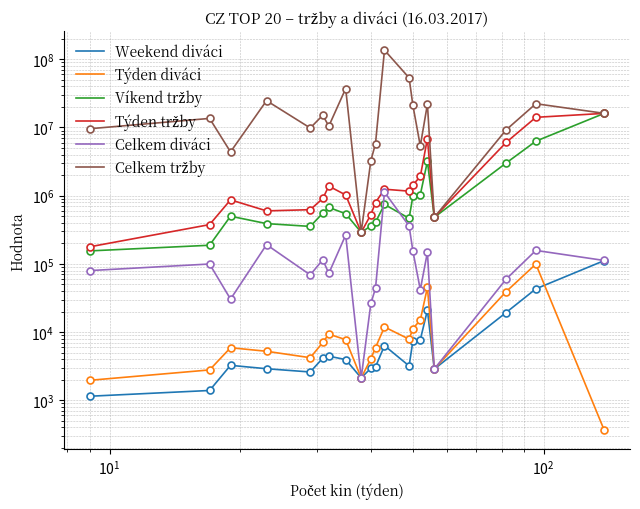

List the series in order of their peak value, highest first.

Celkem tržby, Víkend tržby, Týden tržby, Celkem diváci, Weekend diváci, Týden diváci